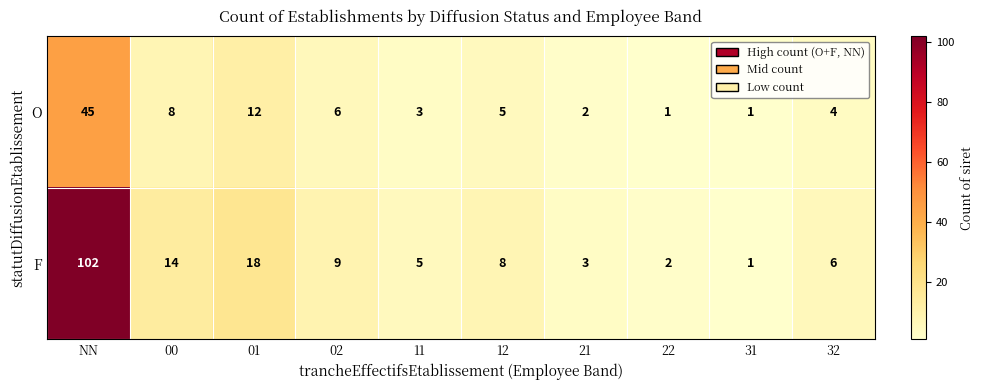

What is the smallest value displayed?

1